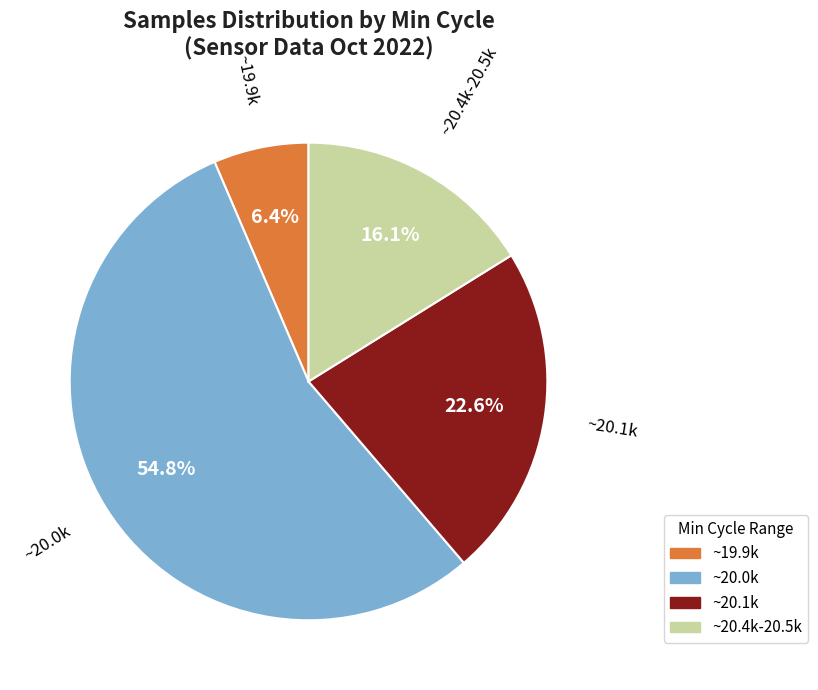

Is there a majority slice in this chart?

Yes